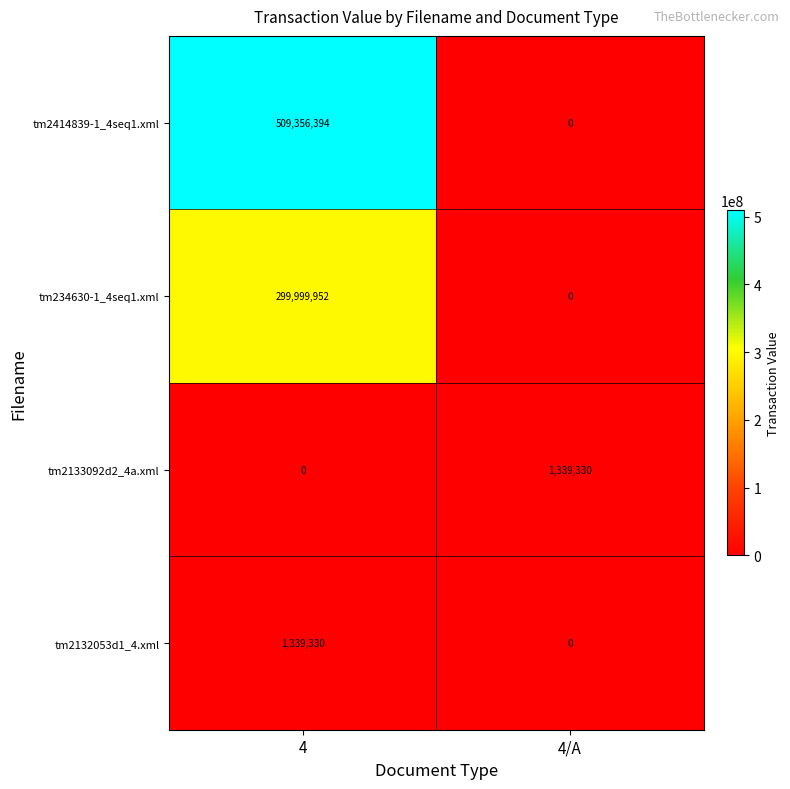

What is the highest value of the tm2132053d1_4.xml series?

1339330